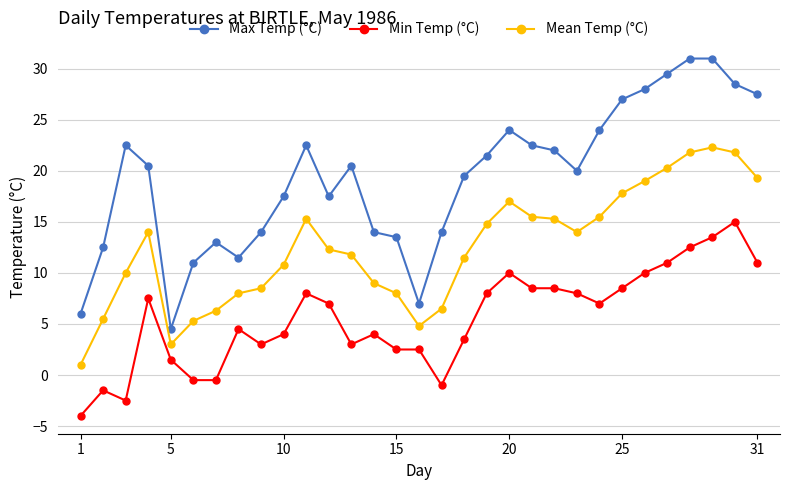

Which series has the largest range (max minus min)?

Max Temp (°C)